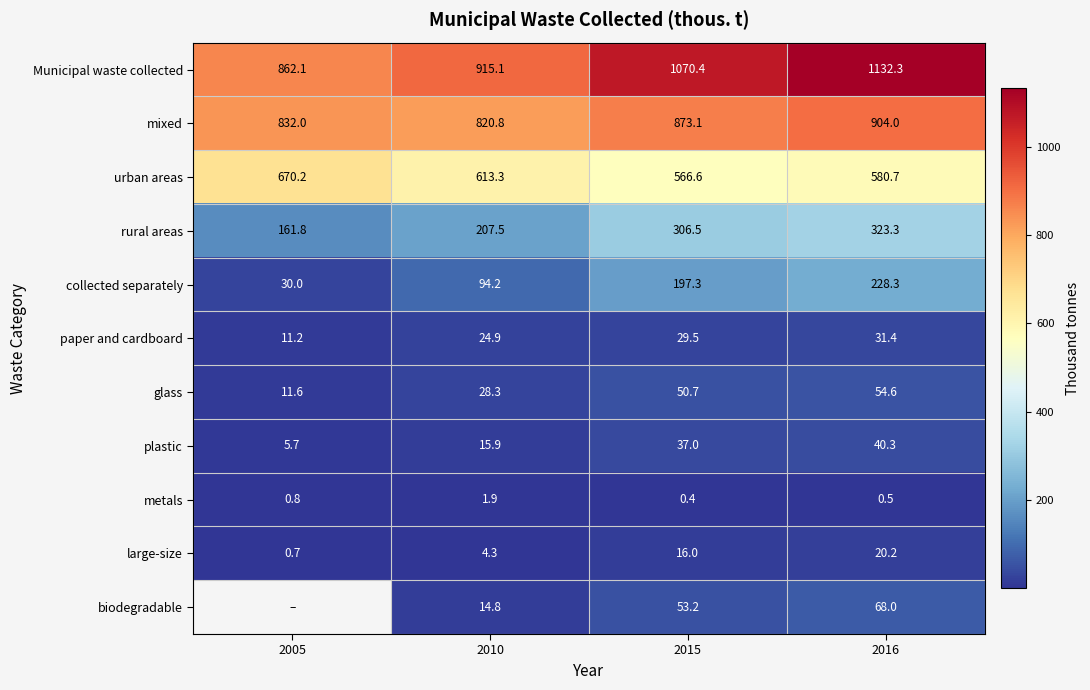

How many distinct data groups are displayed?

11